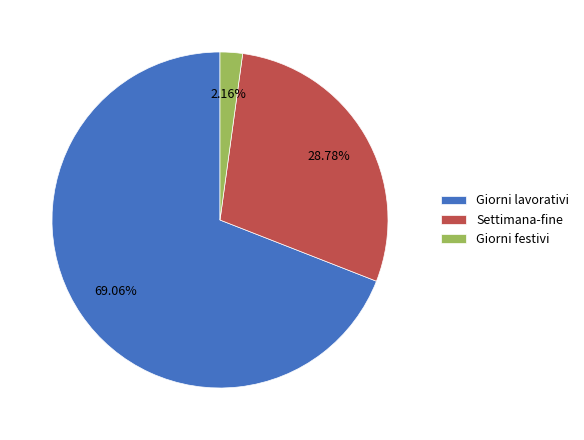

To the nearest percent, what is the difference between the largest and smallest slice percentages?

67%